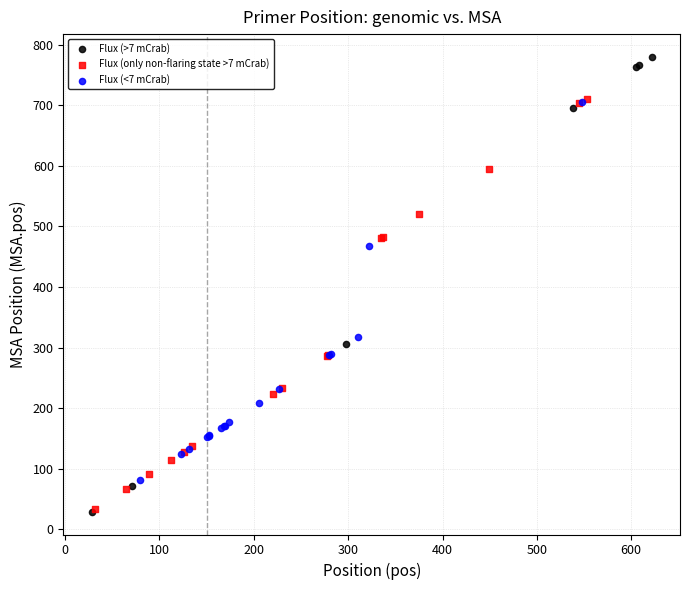

Which series reaches the maximum Y coordinate?

Flux (>7 mCrab)